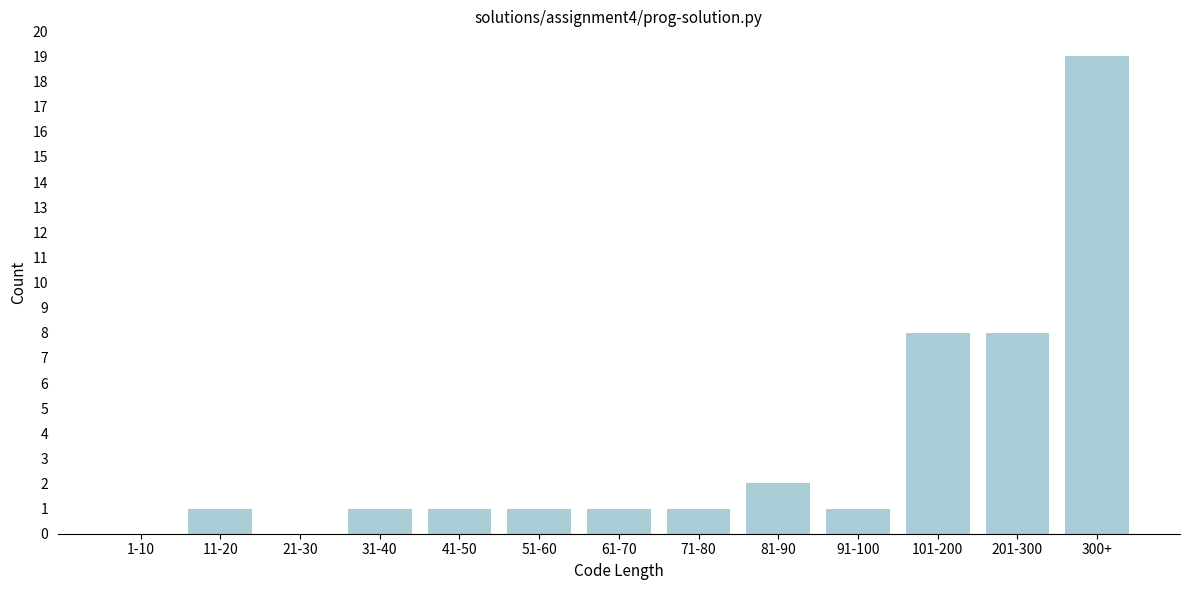

Reading right to left, transcribe all the data shown in this chart.

300+=19	201-300=8	101-200=8	91-100=1	81-90=2	71-80=1	61-70=1	51-60=1	41-50=1	31-40=1	21-30=0	11-20=1	1-10=0